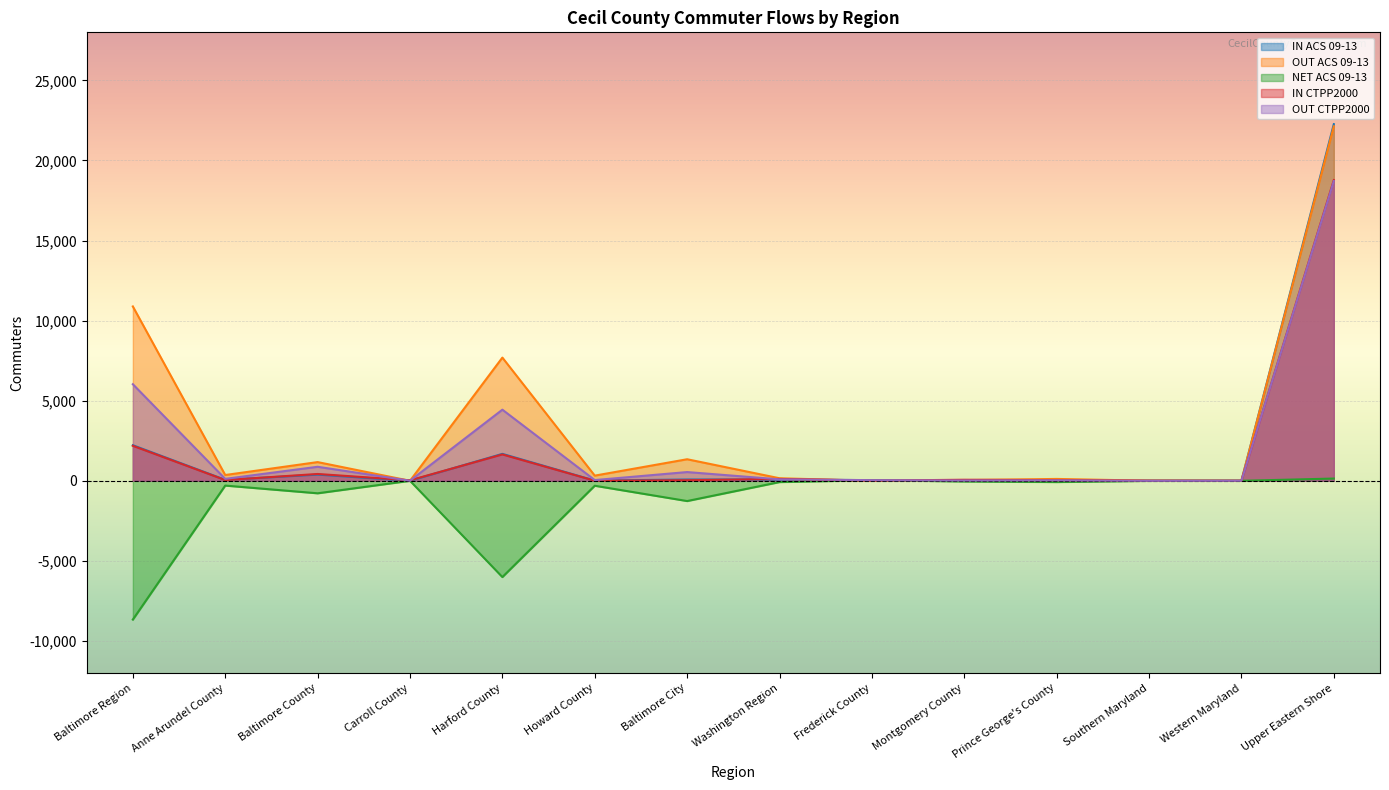

What is the difference between the second highest and second lowest values in the OUT CTPP2000 series?

6025